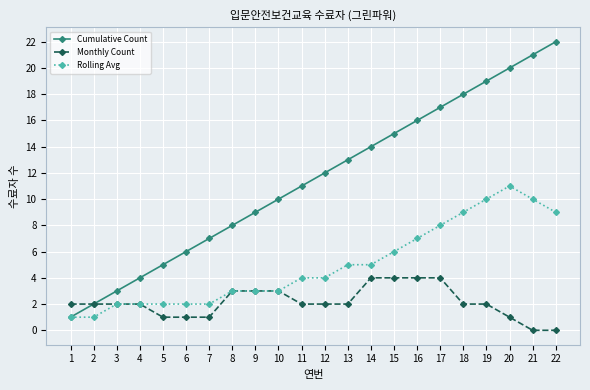

At which category is the sum across all series the highest?

20